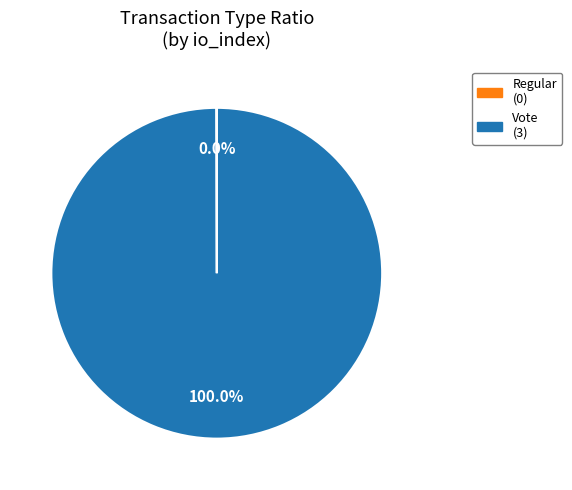

Is it true that Vote is 100% of the pie?

True